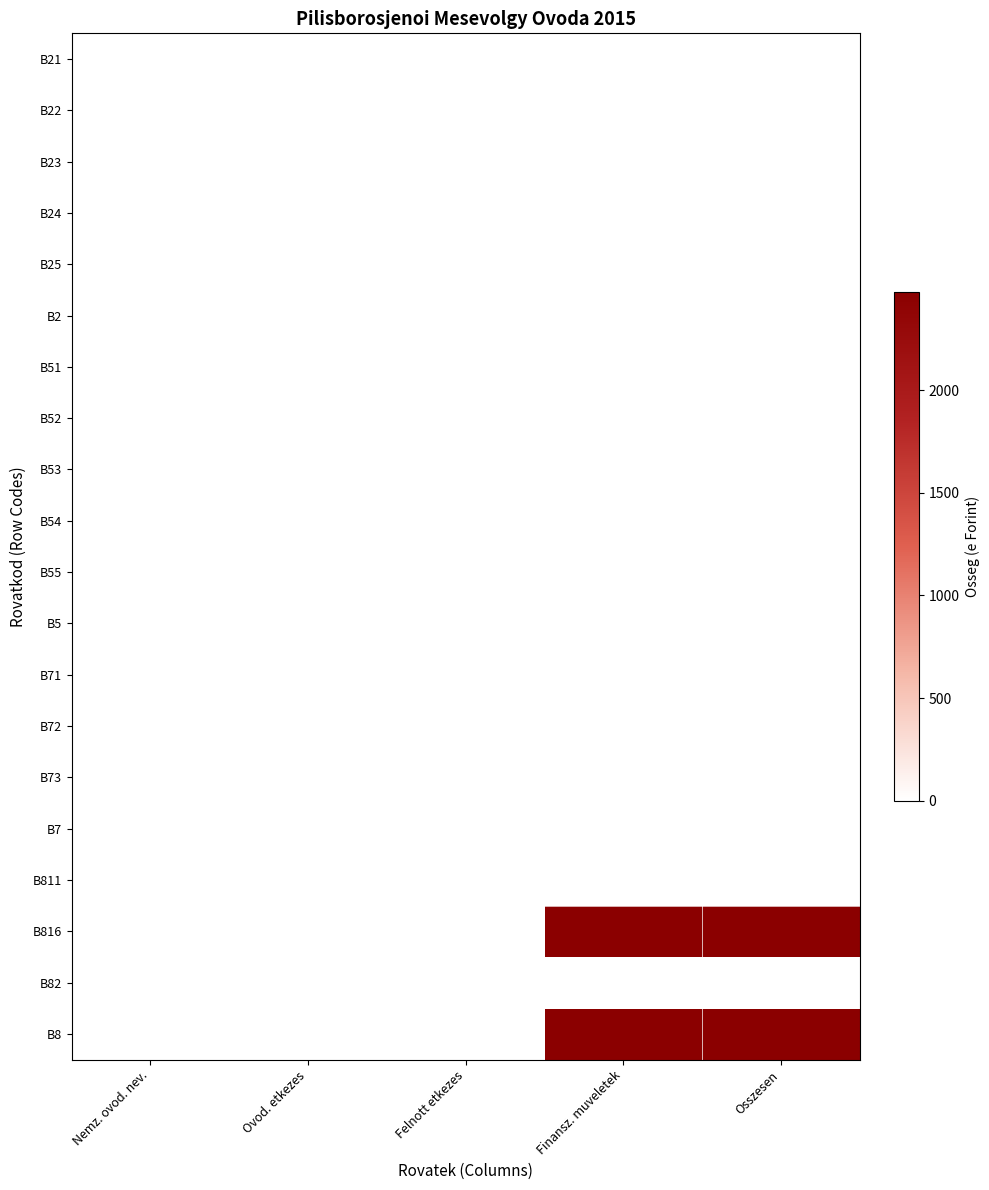

Which series has the largest total across all categories?

B816